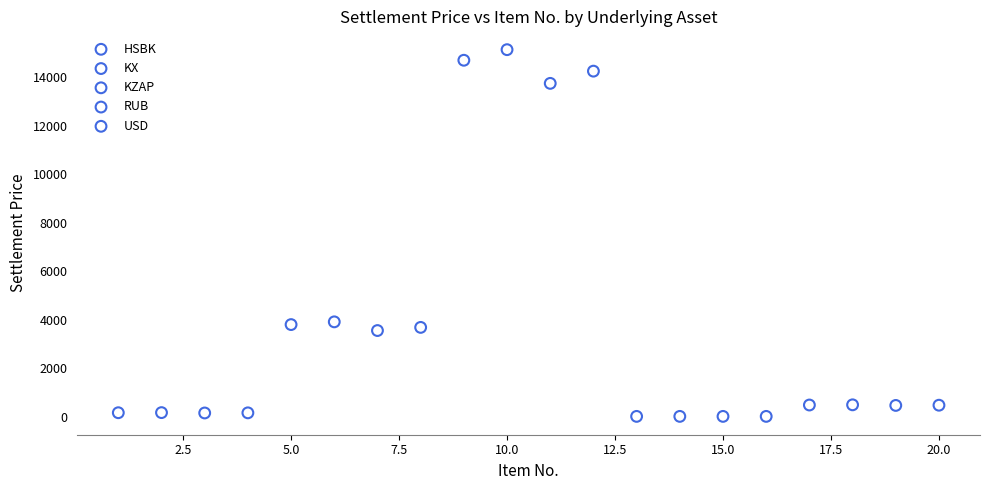

Which series has the widest spread of Y values?

KZAP